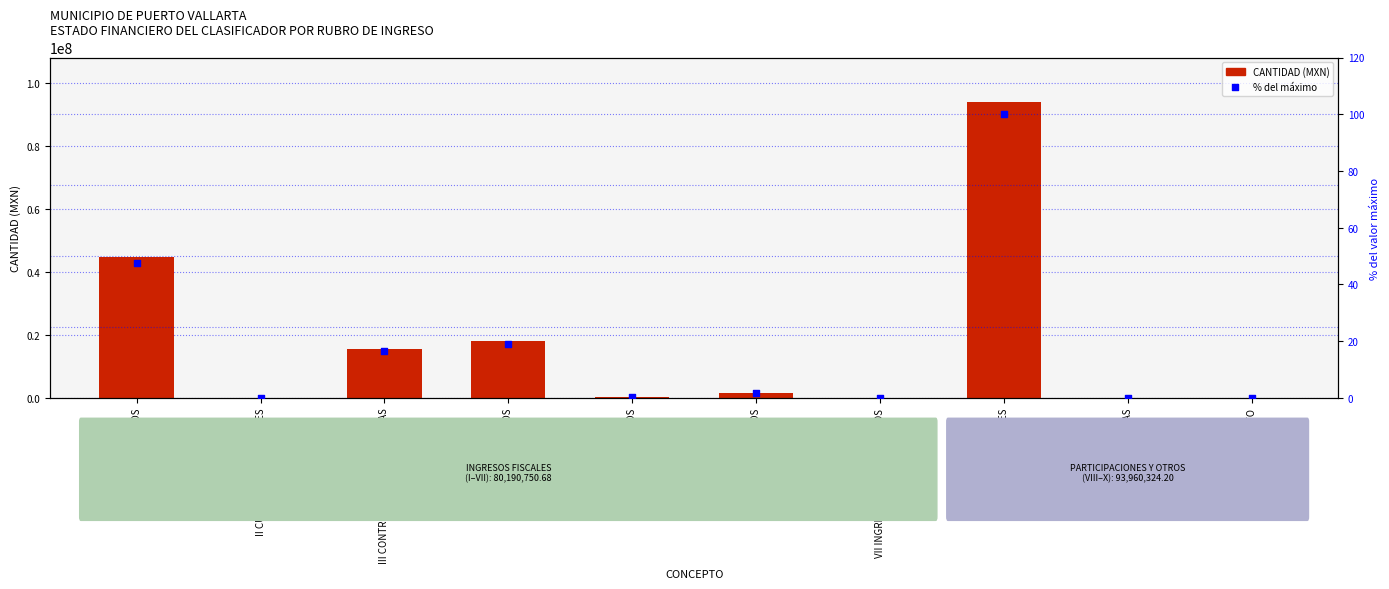

What are all the series names shown in the legend?

CANTIDAD, % del máximo